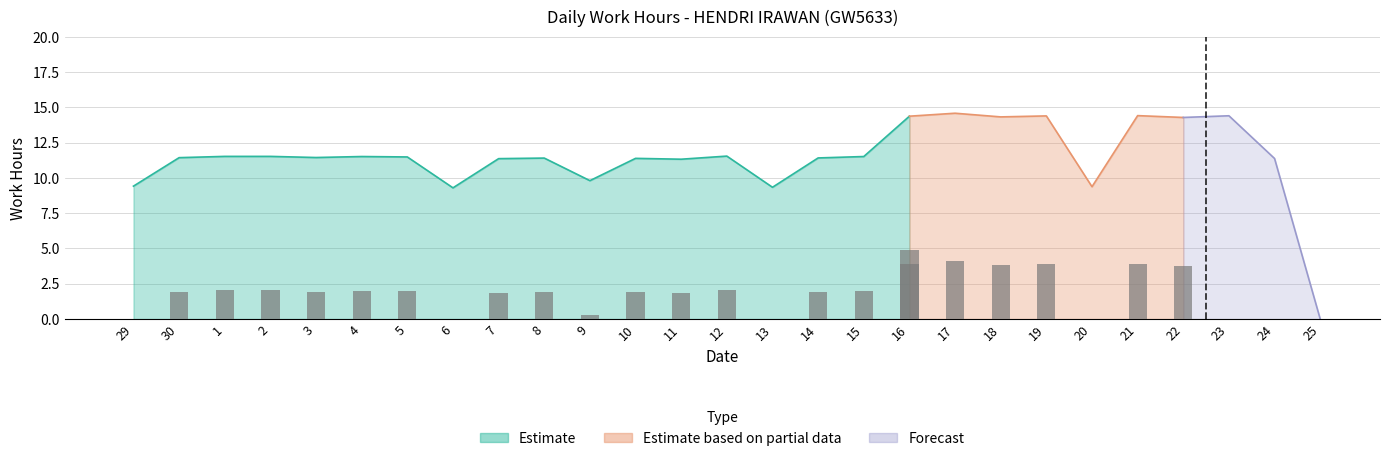

Which has a higher value, 7 or 4?

4